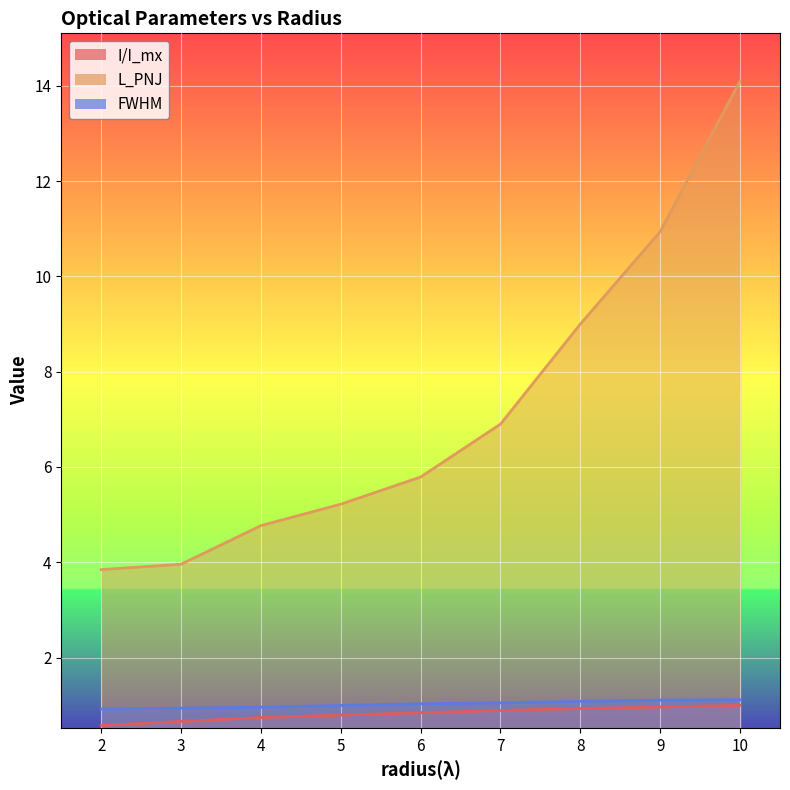

Count the number of categories in the chart.

9